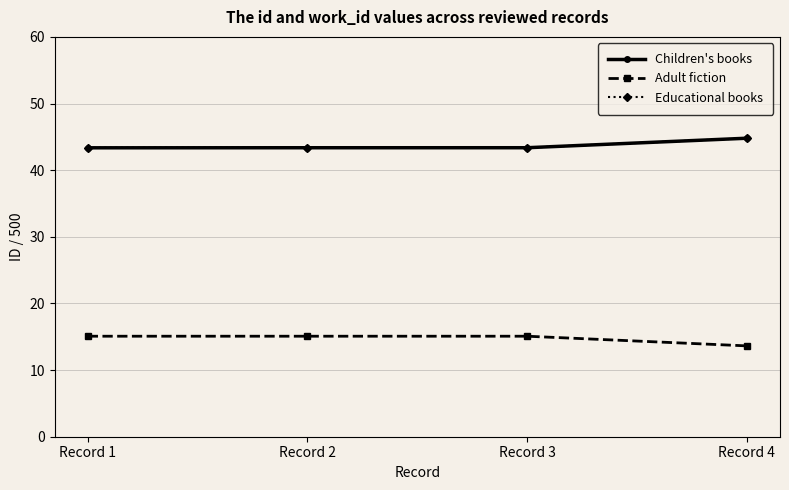

True or false: Children's books and Educational books intersect in this chart.

False